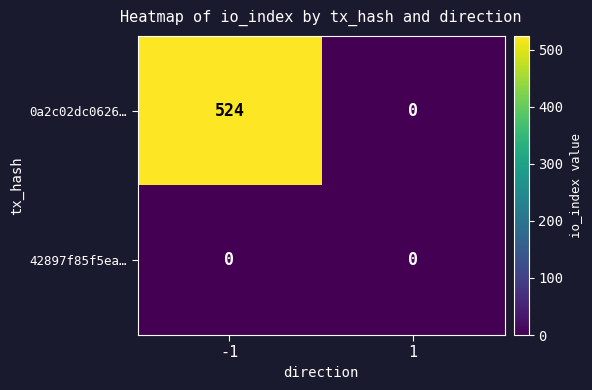

At which category is the sum across all series the highest?

-1